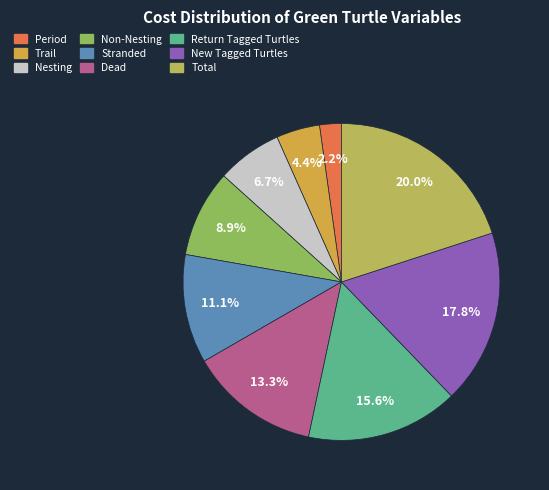

Which category has the biggest portion of the pie?

Total